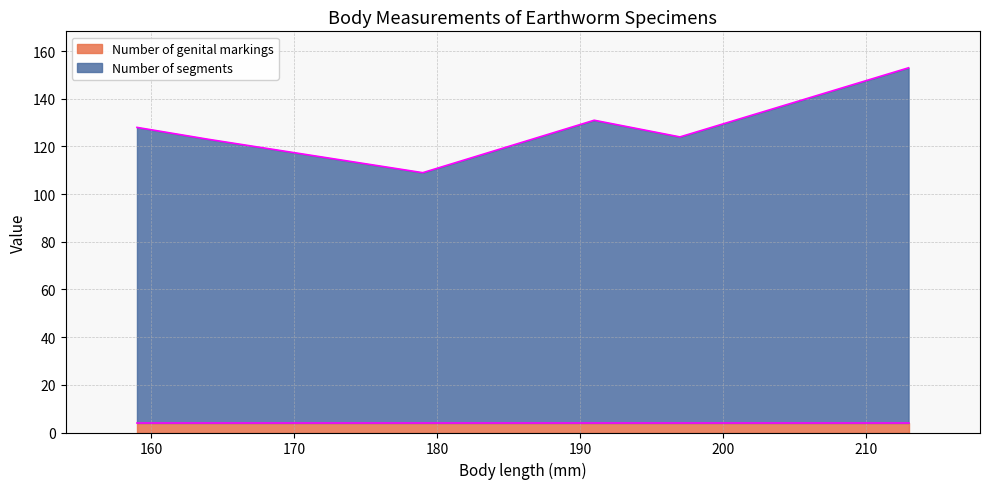

The value of Number of segments at 179 is 105. True or false?

True